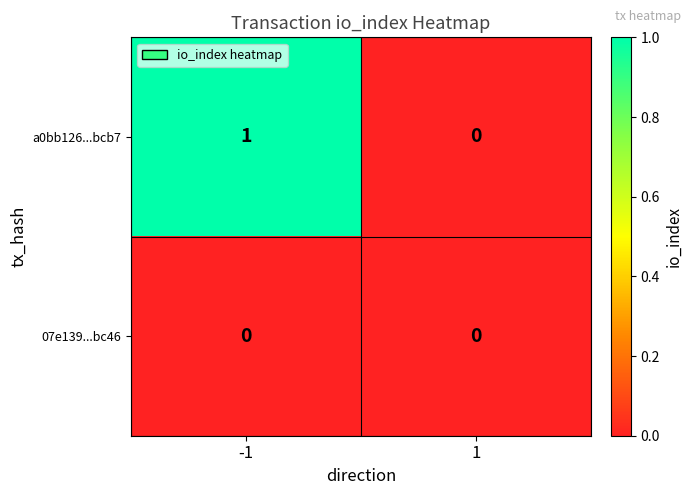

List the series in order of their overall mean, lowest first.

07e139...bc46, a0bb126...bcb7